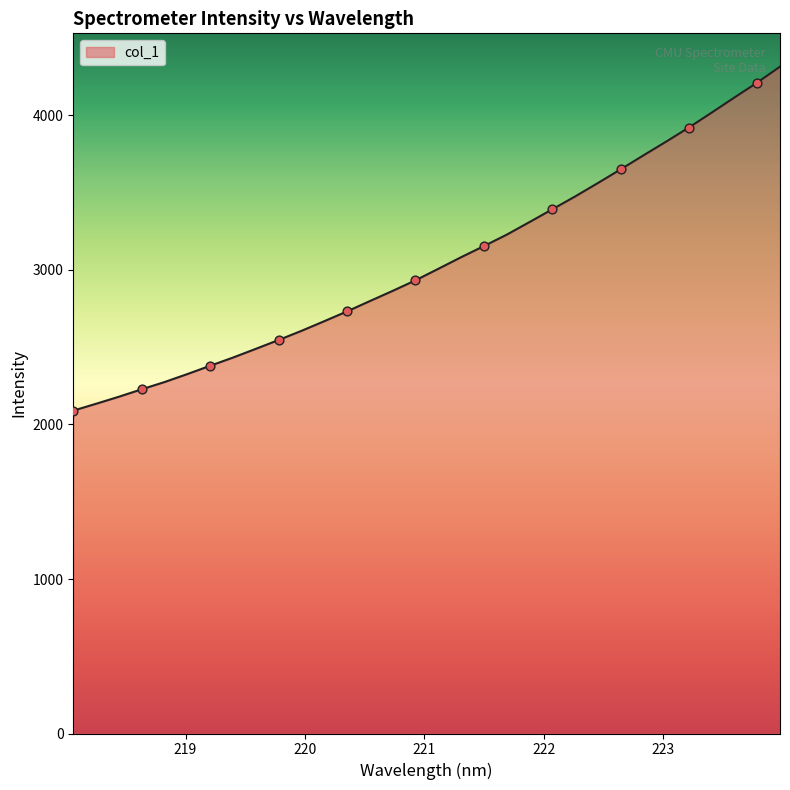

What is the minimum value shown in the chart?

2089.8